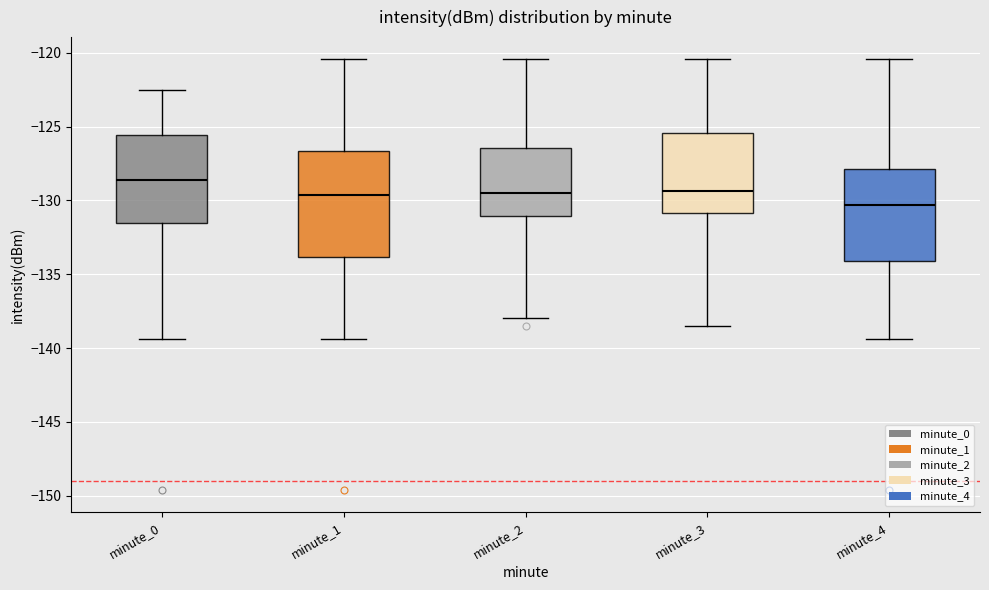

Where does the lower whisker of the box for minute_2 end on the y-axis? The values are not printed on the chart, so give them approximately, as read against the axis.

-138.0